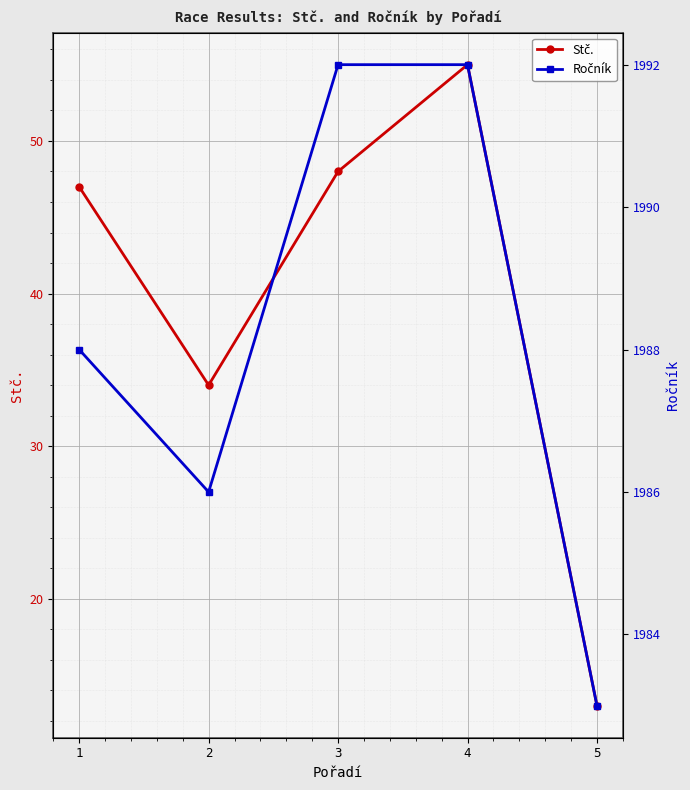

Which series has the largest total across all categories?

Ročník